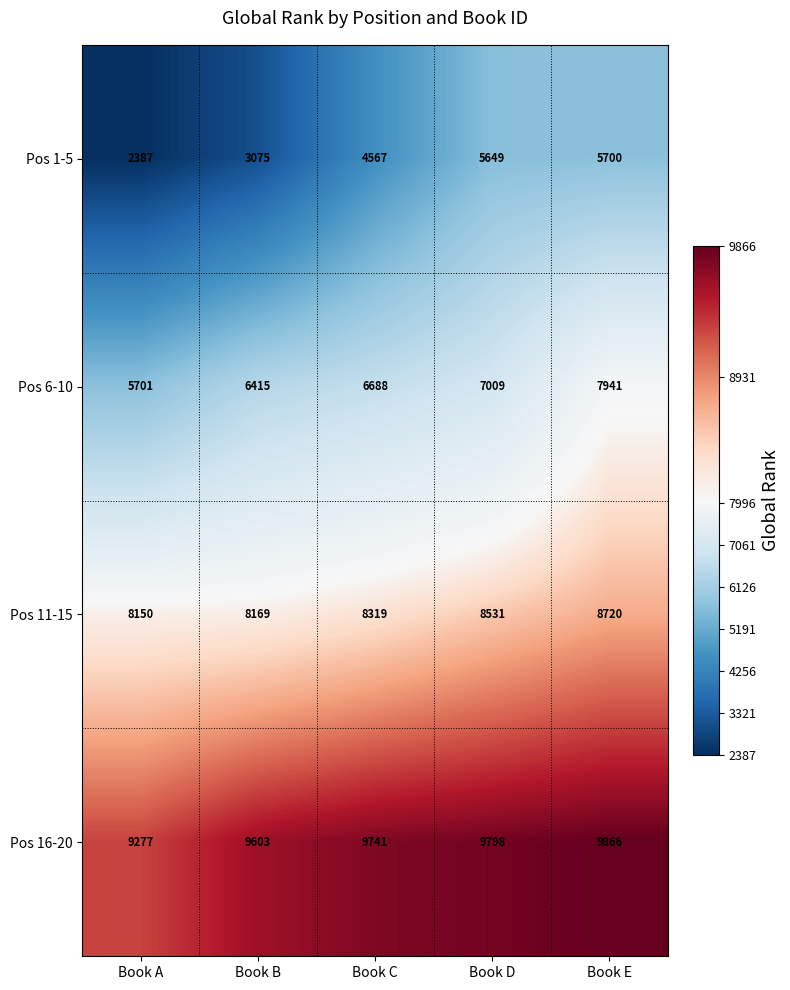

True or false: Pos 6-10 has a value of 6688 at Book C.

True